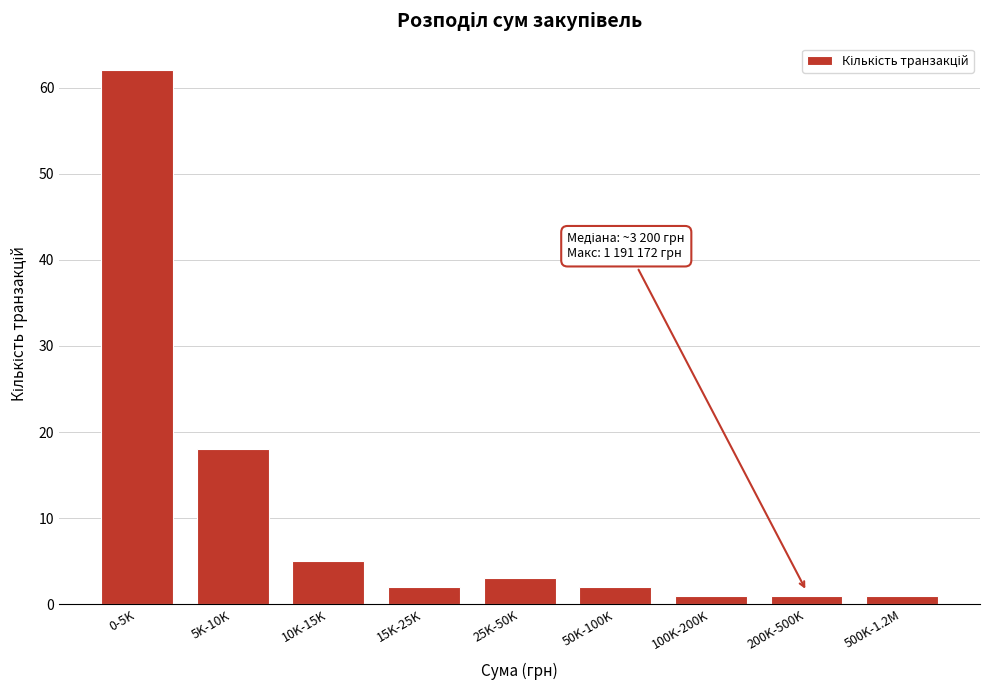

Reading right to left, extract all data points from this chart.

500K-1.2M=1	200K-500K=1	100K-200K=1	50K-100K=2	25K-50K=3	15K-25K=2	10K-15K=5	5K-10K=18	0-5K=62